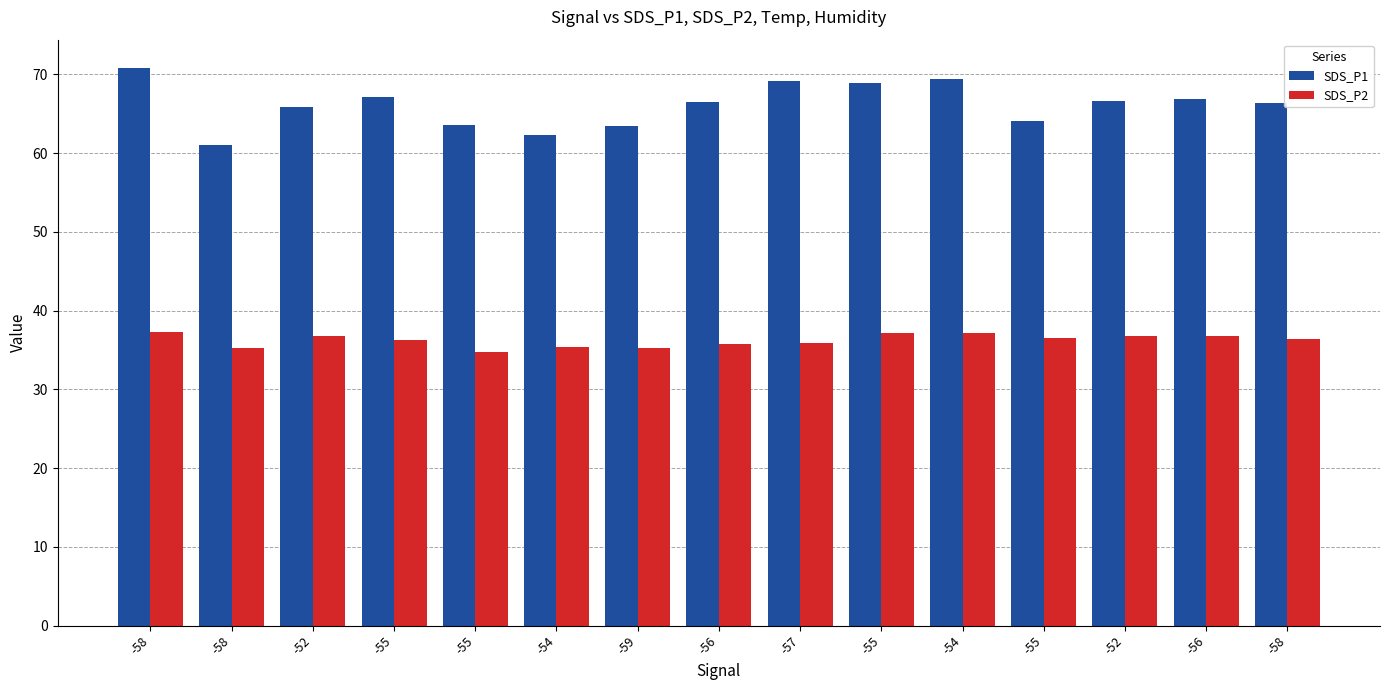

How many bars are there in total?

30